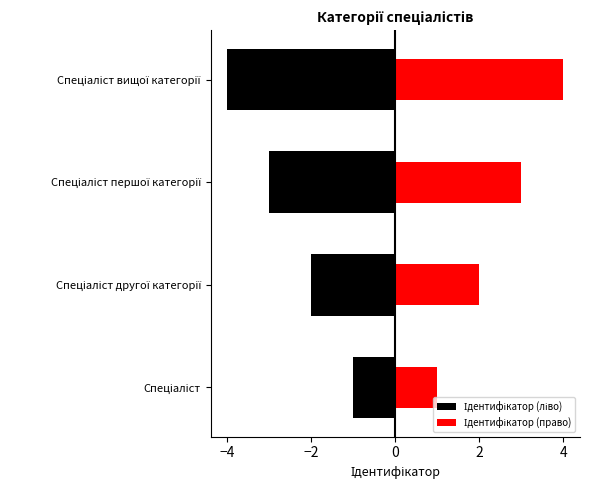

Rank the series by their average value, from highest to lowest.

Ідентифікатор (право), Ідентифікатор (ліво)